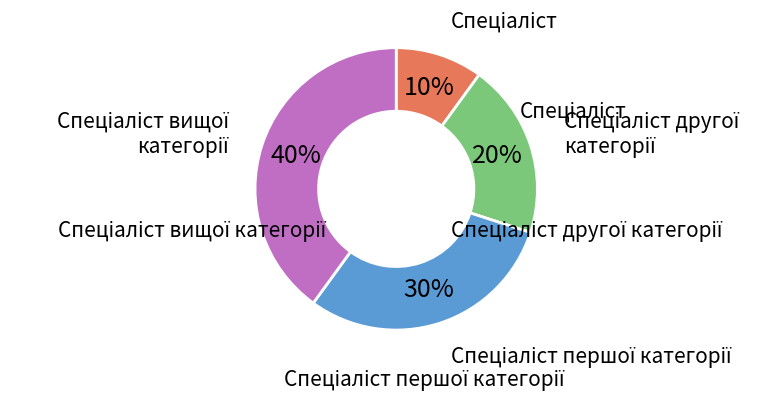

Does any single category account for the majority?

No